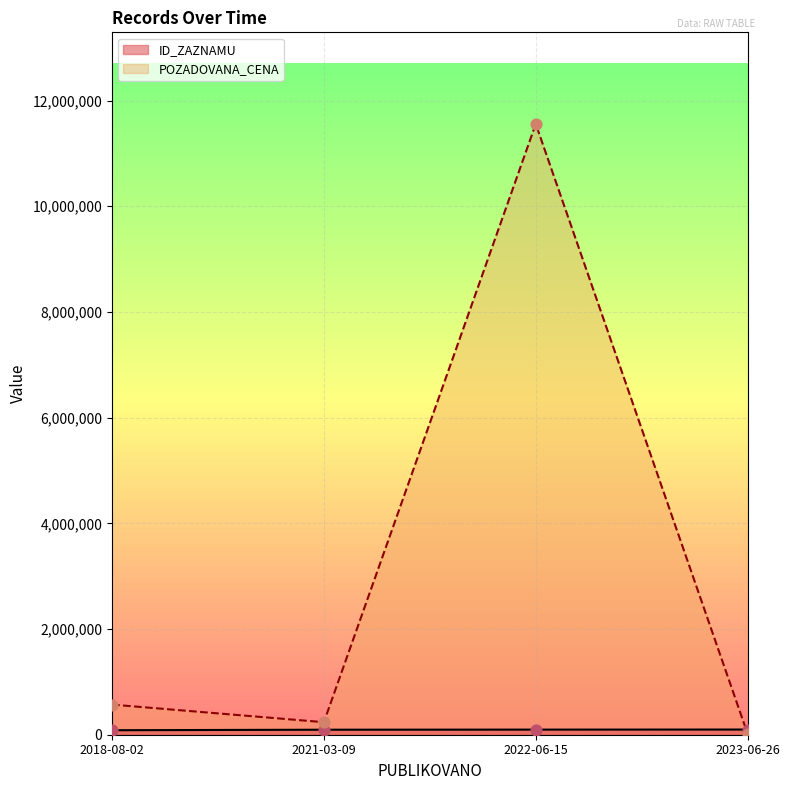

At how many categories does at least one series exceed 127177?

3